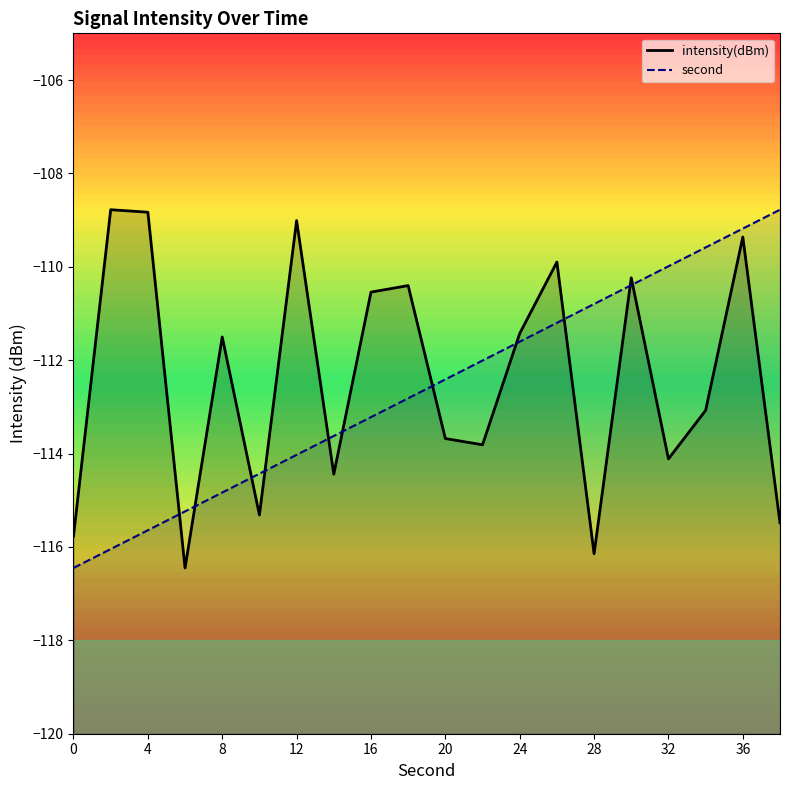

How many values in the intensity(dBm) series are below -111?

12